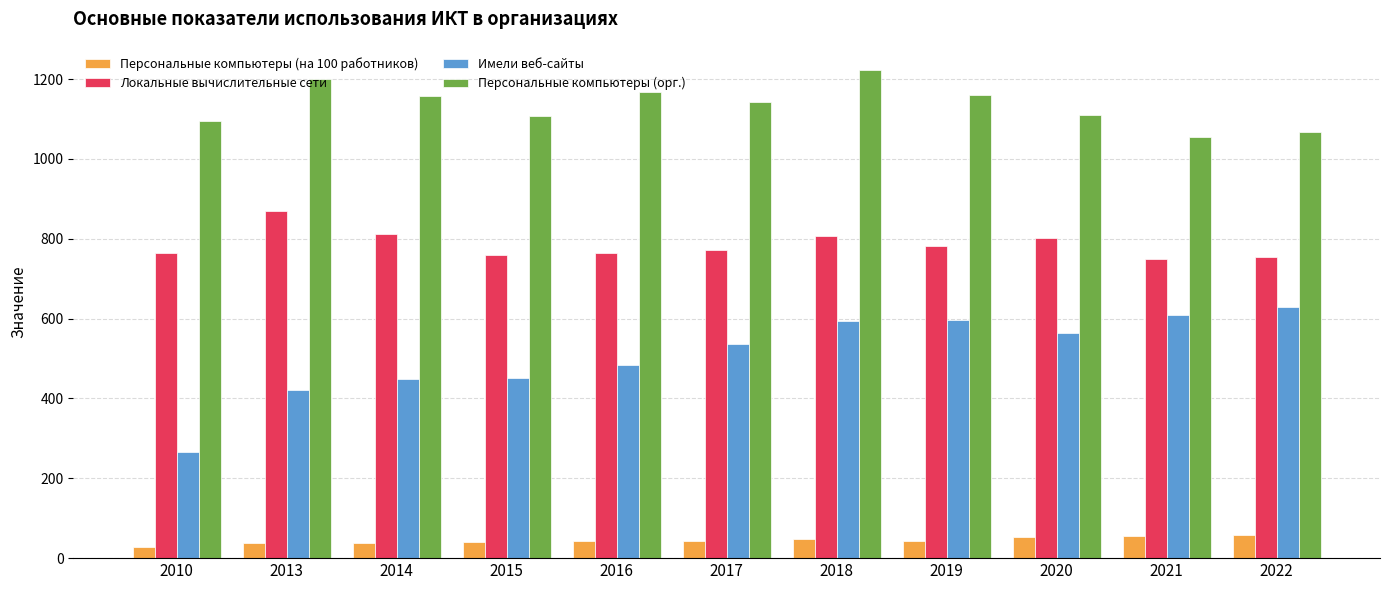

What is the approximate value of Локальные вычислительные сети at 2018?

806